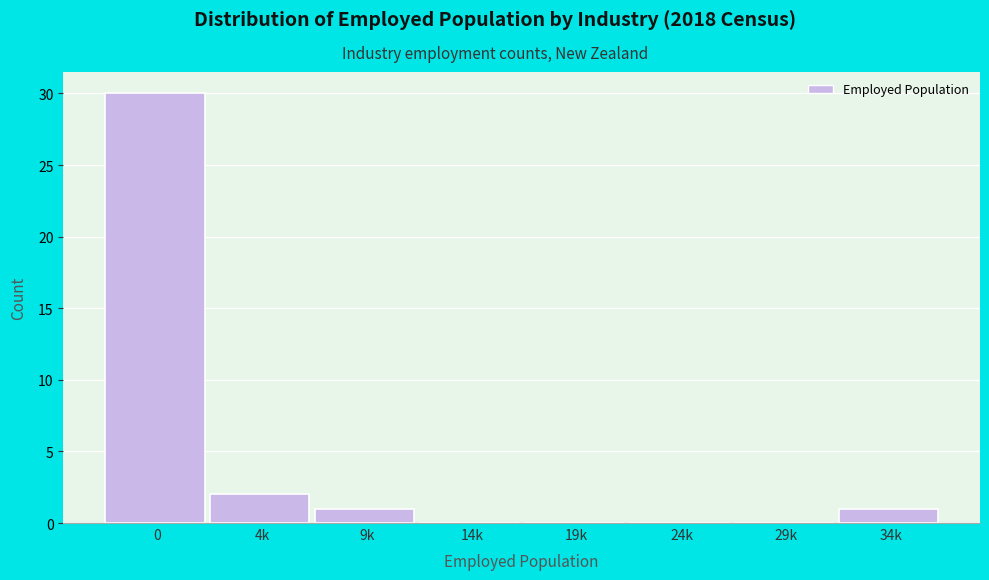

Reading left to right, list all the values displayed in this chart.

0=30	4k=2	9k=1	14k=0	19k=0	24k=0	29k=0	34k=1